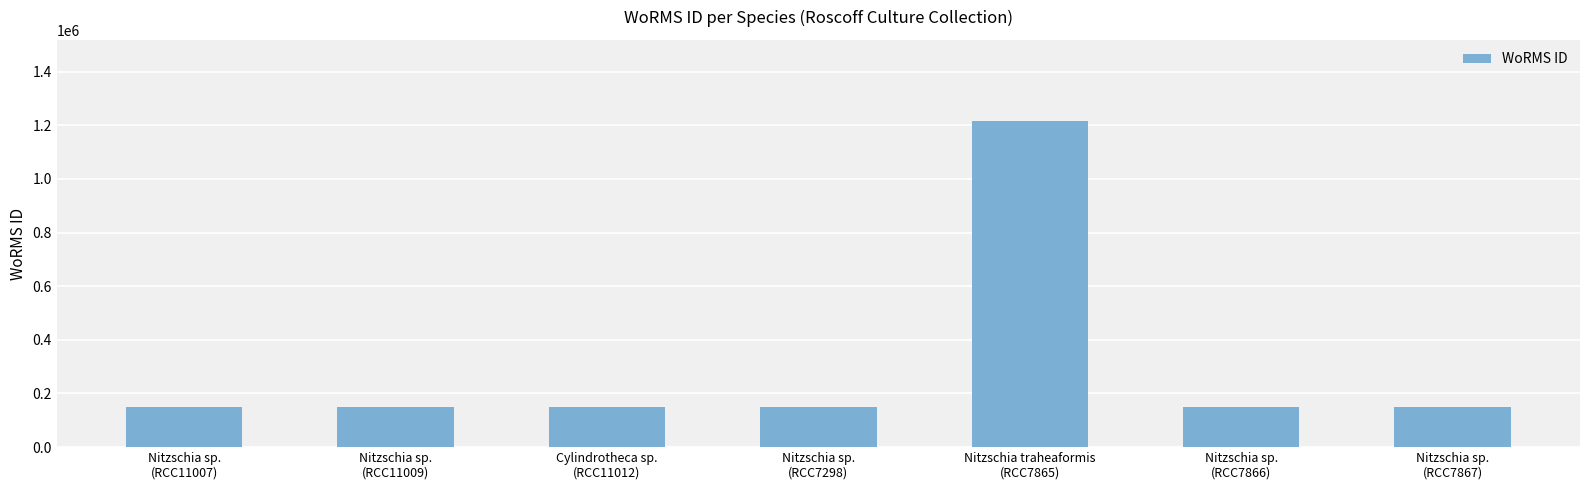

What is the label of the 1st bar from the right?

Nitzschia sp.
(RCC7867)